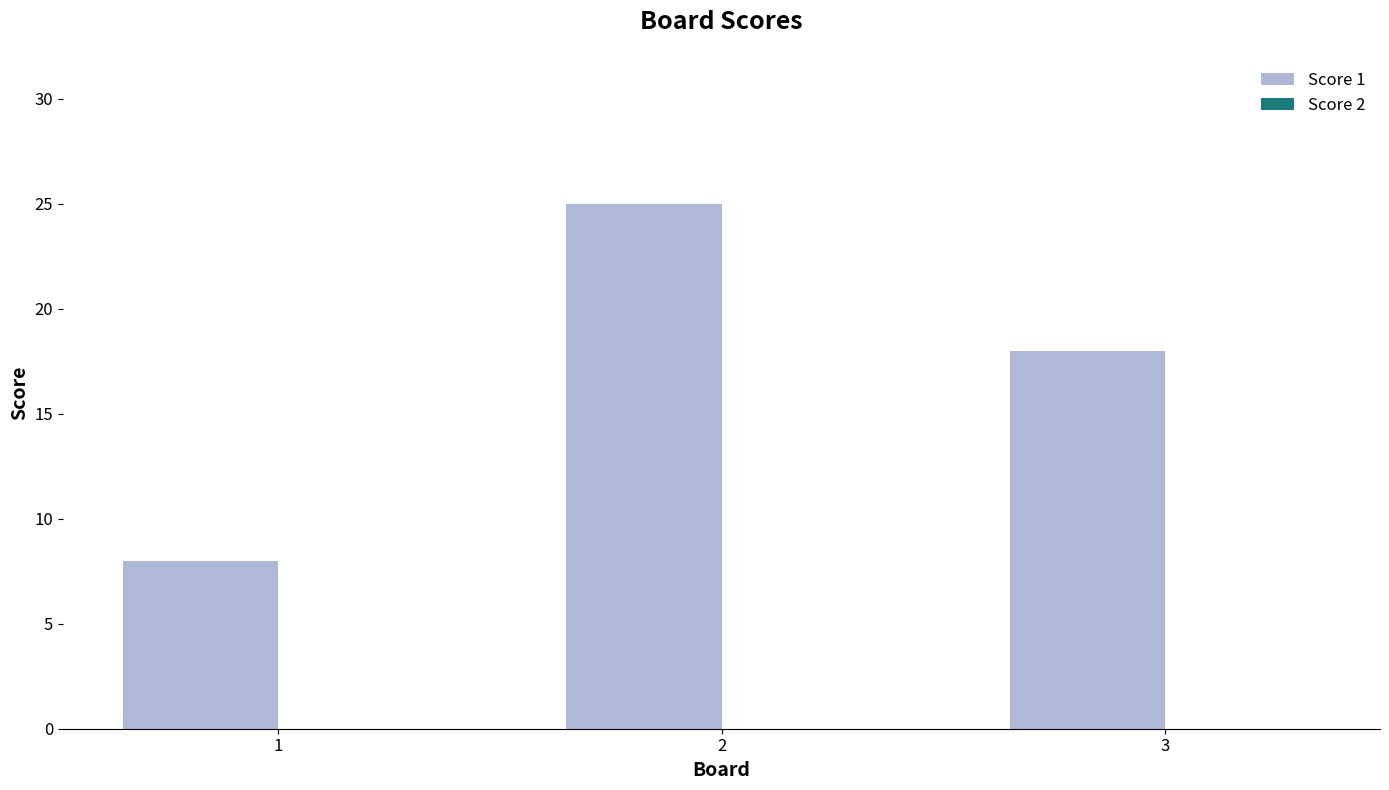

What is the value of the 1st bar from the left?

8